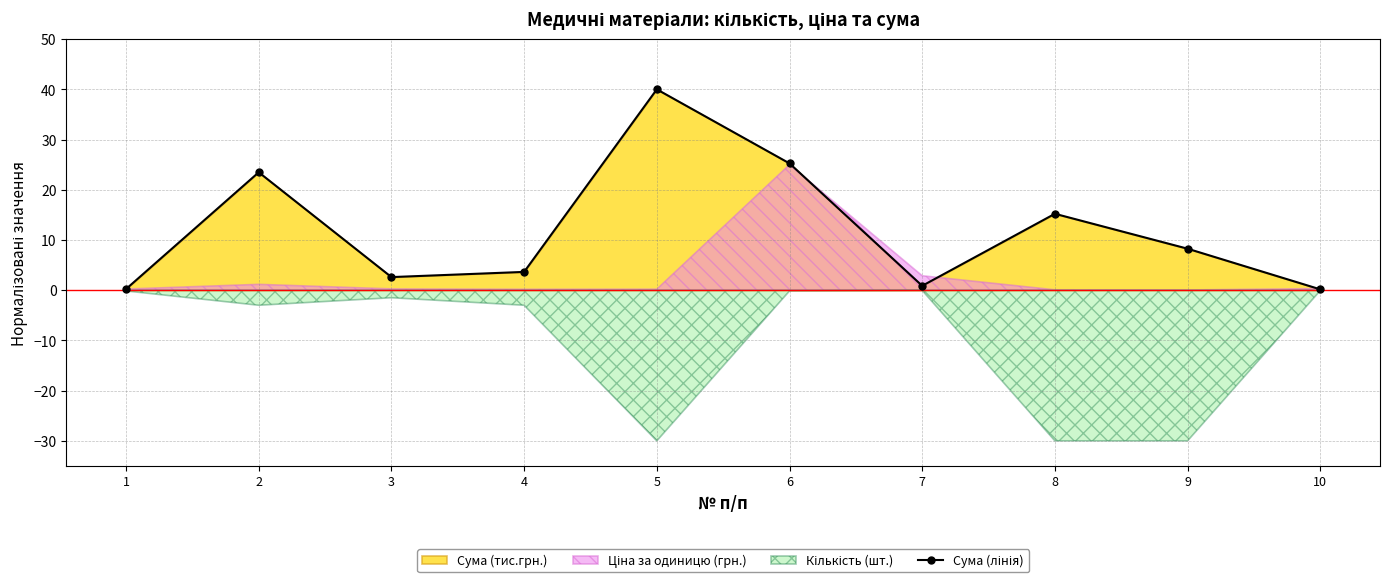

What is the value of the 10th point from the left?

0.2